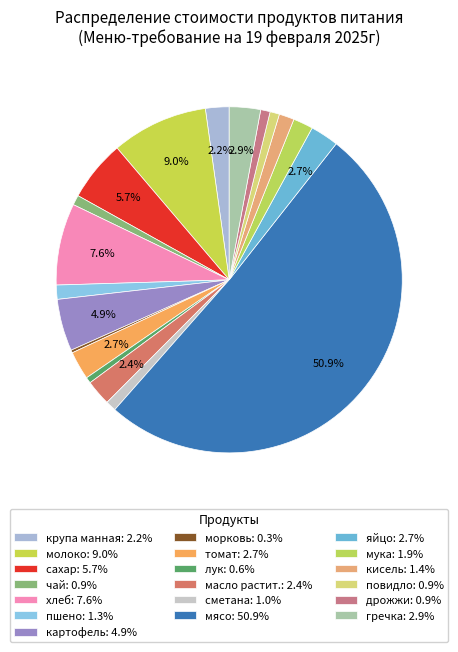

What percentage is NOT represented by лук?

99.4%